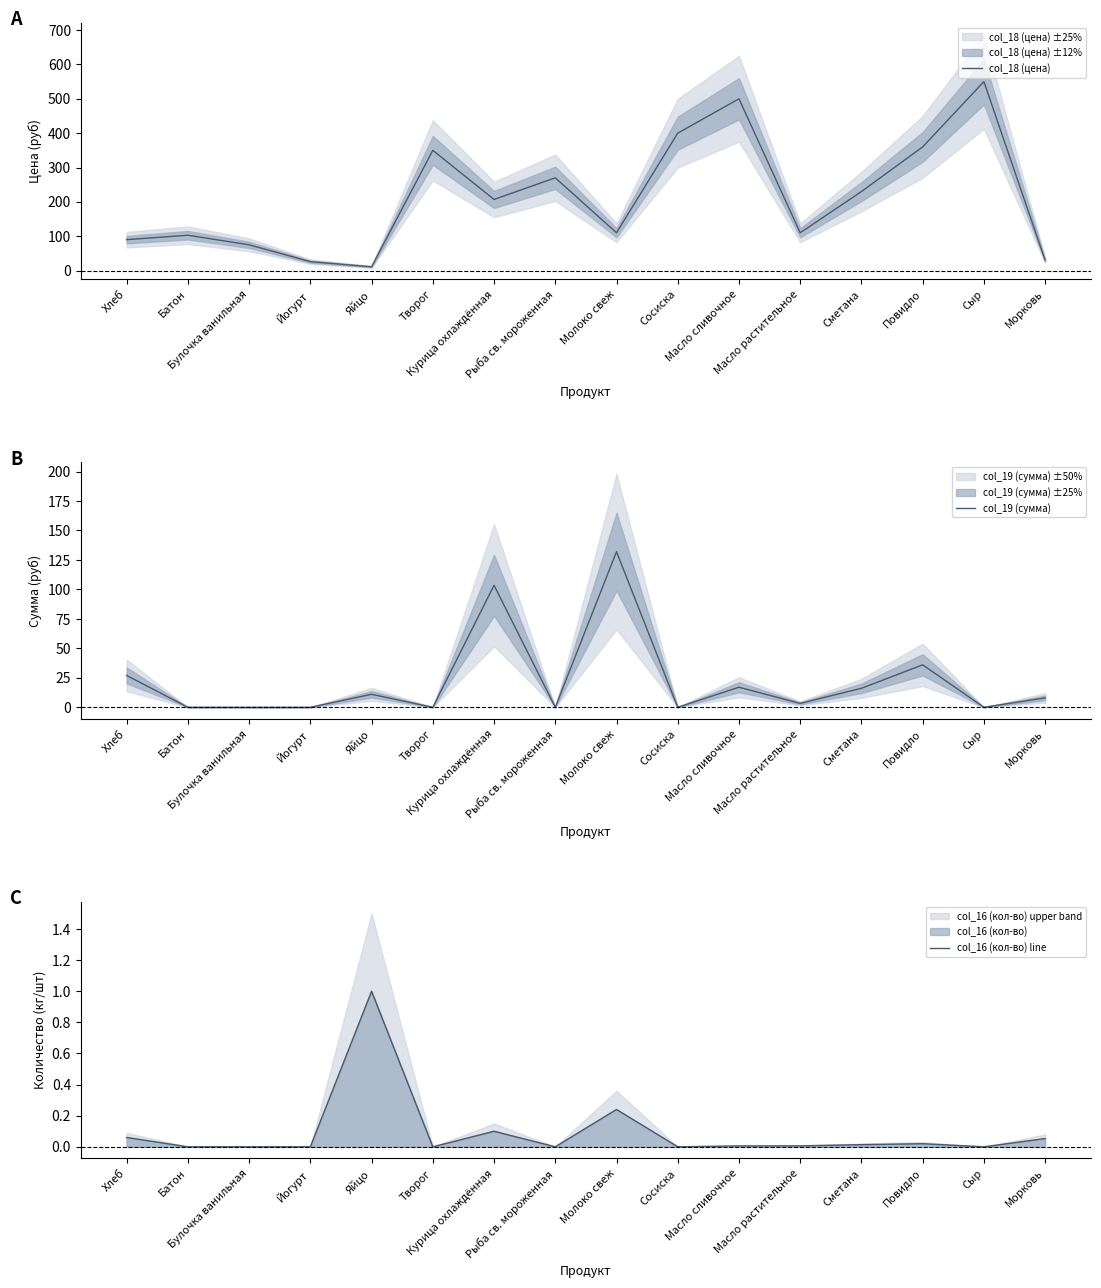

Is it true that col_19 (сумма) equals 13.6 at Повидло?

False